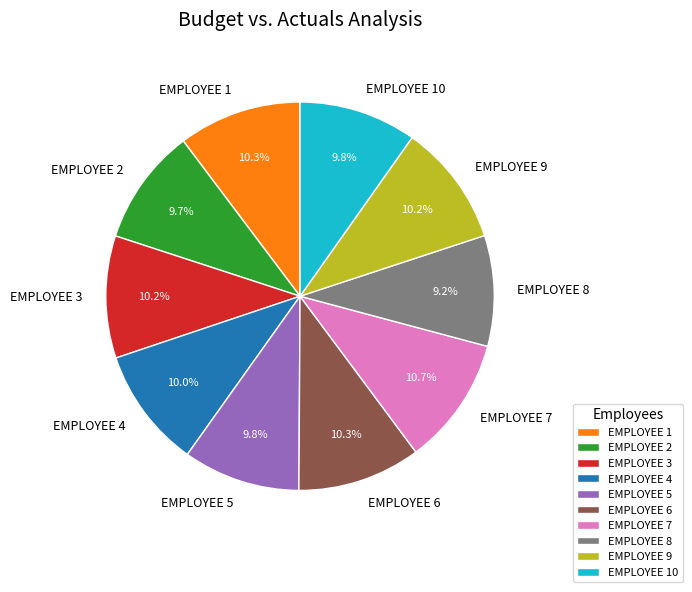

Approximately how many times larger is the value at EMPLOYEE 6 compared to EMPLOYEE 7?

1.0